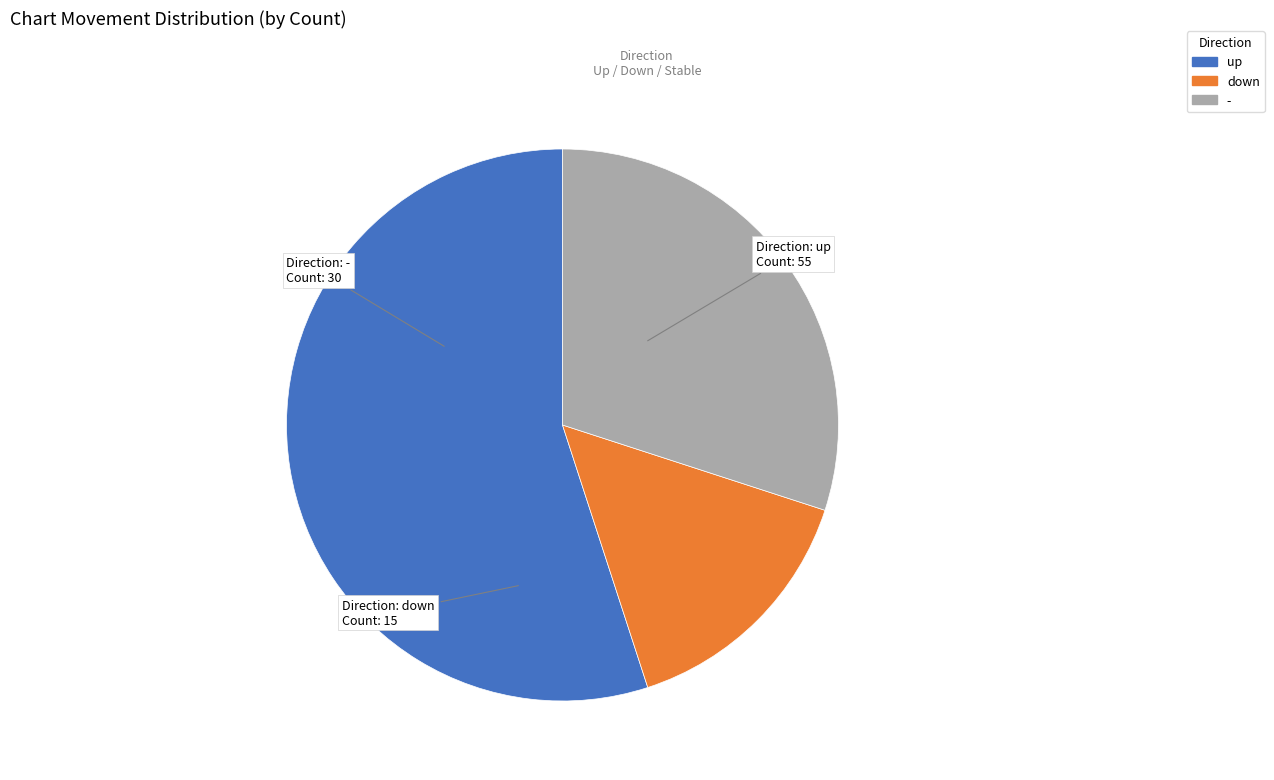

Combined, do up and - account for over 50%?

Yes